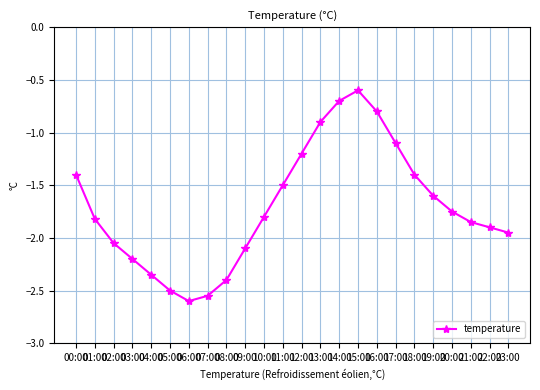

The chart shows a value of -0.7 at 14:00. True or false?

True